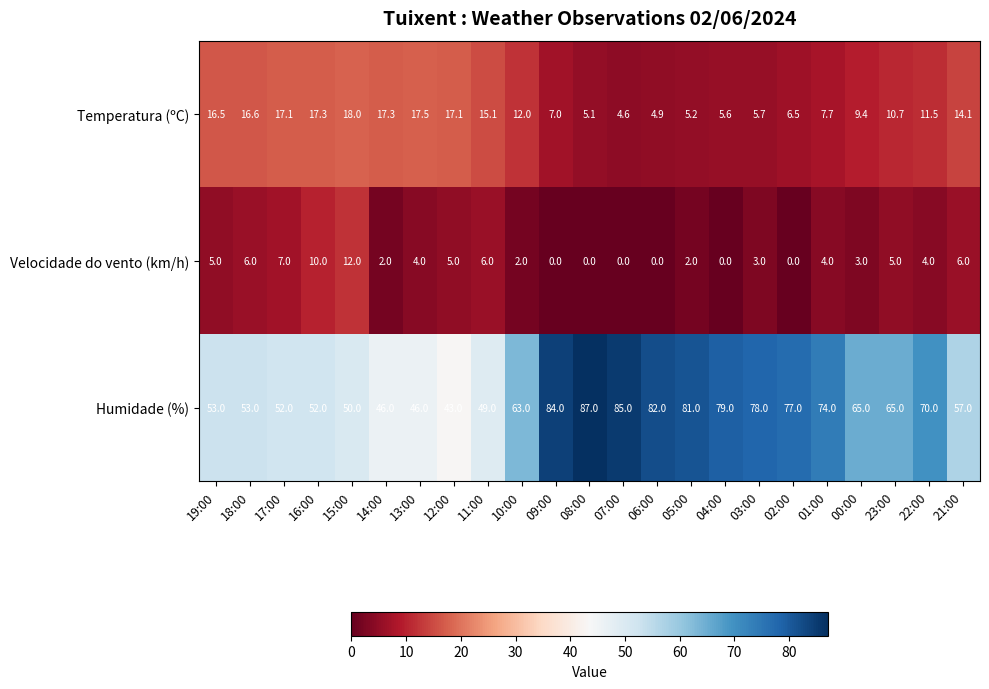

At how many categories does at least one series exceed 51?

18